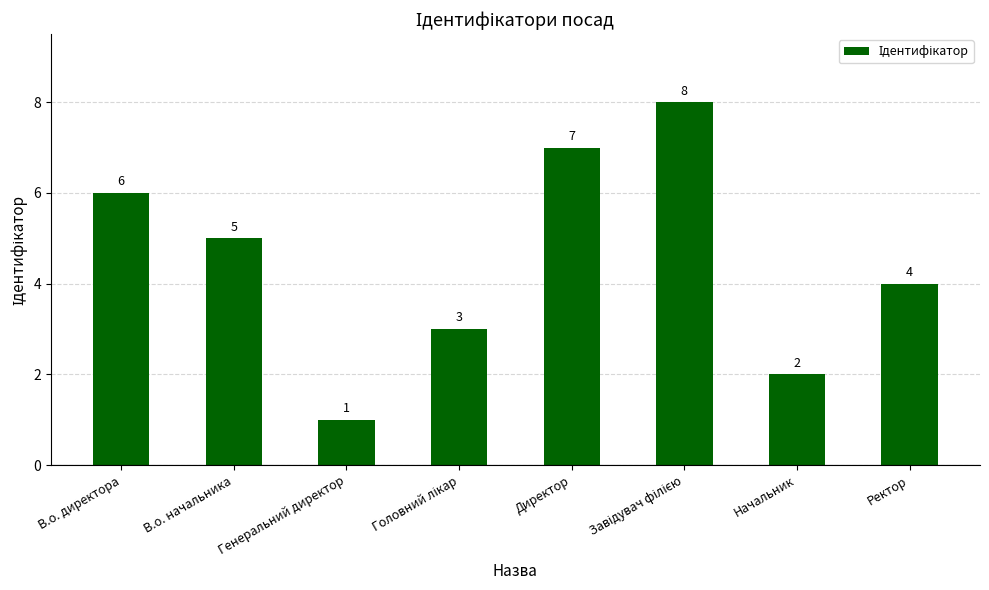

The value at Начальник is 2. True or false?

True